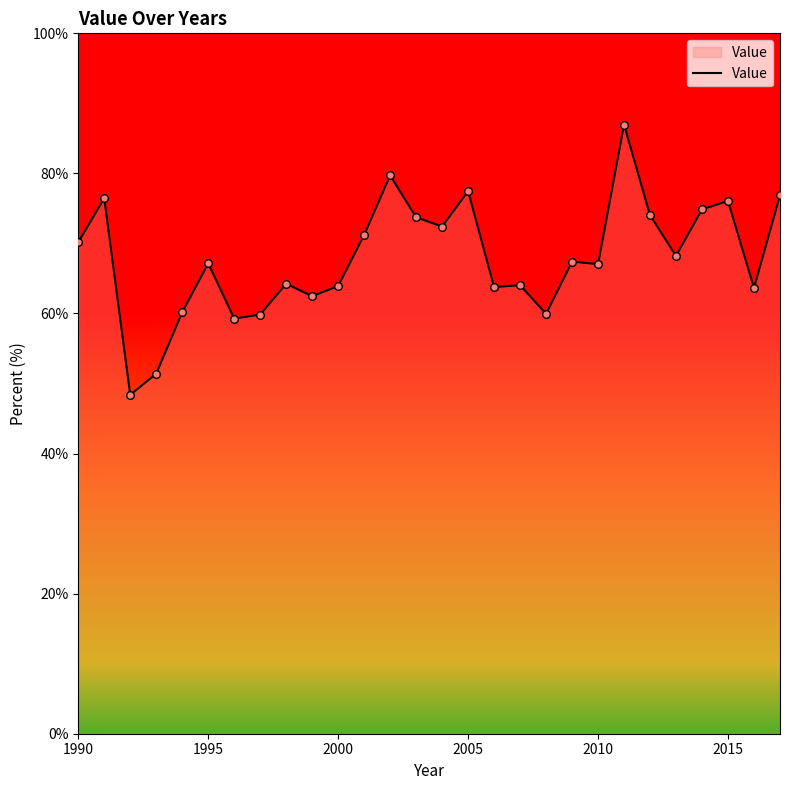

What is the smallest value displayed?

48.4